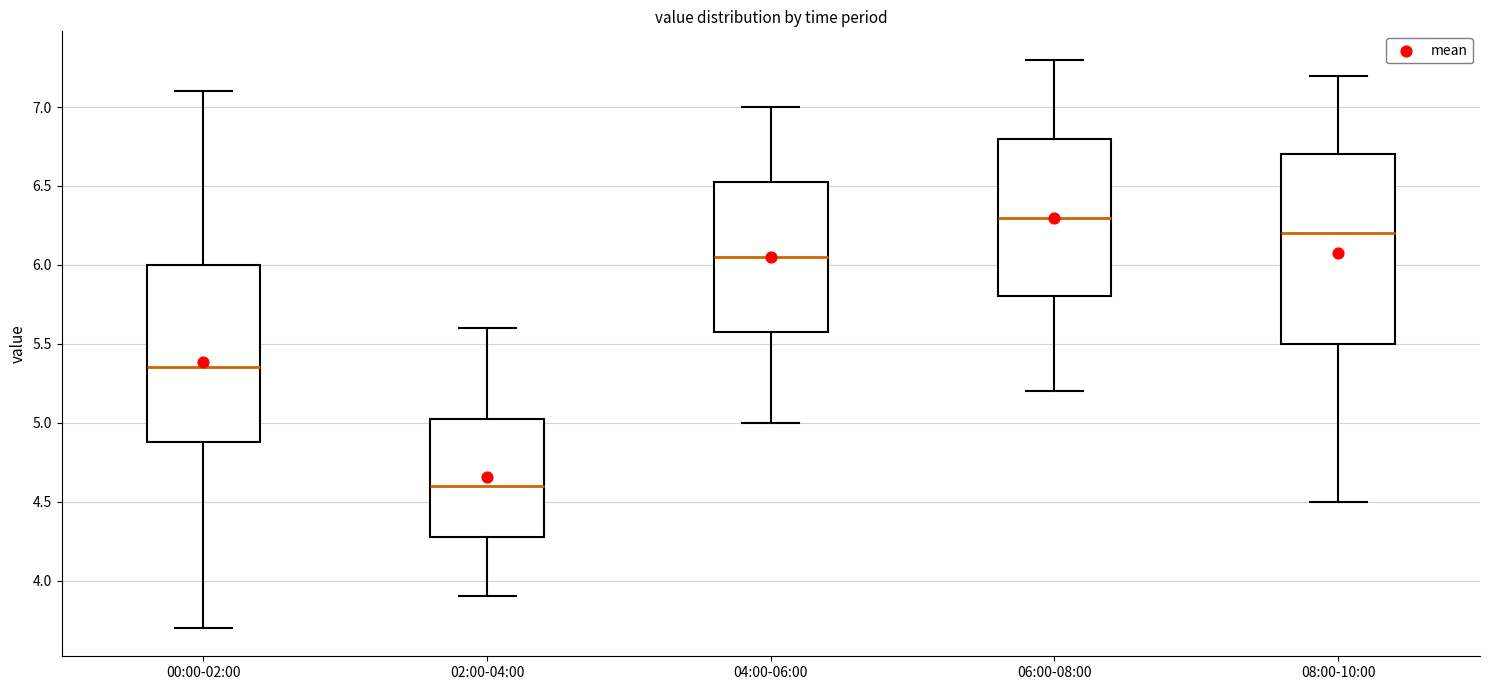

Which box is the tallest, from its lower edge to its upper edge?

08:00-10:00